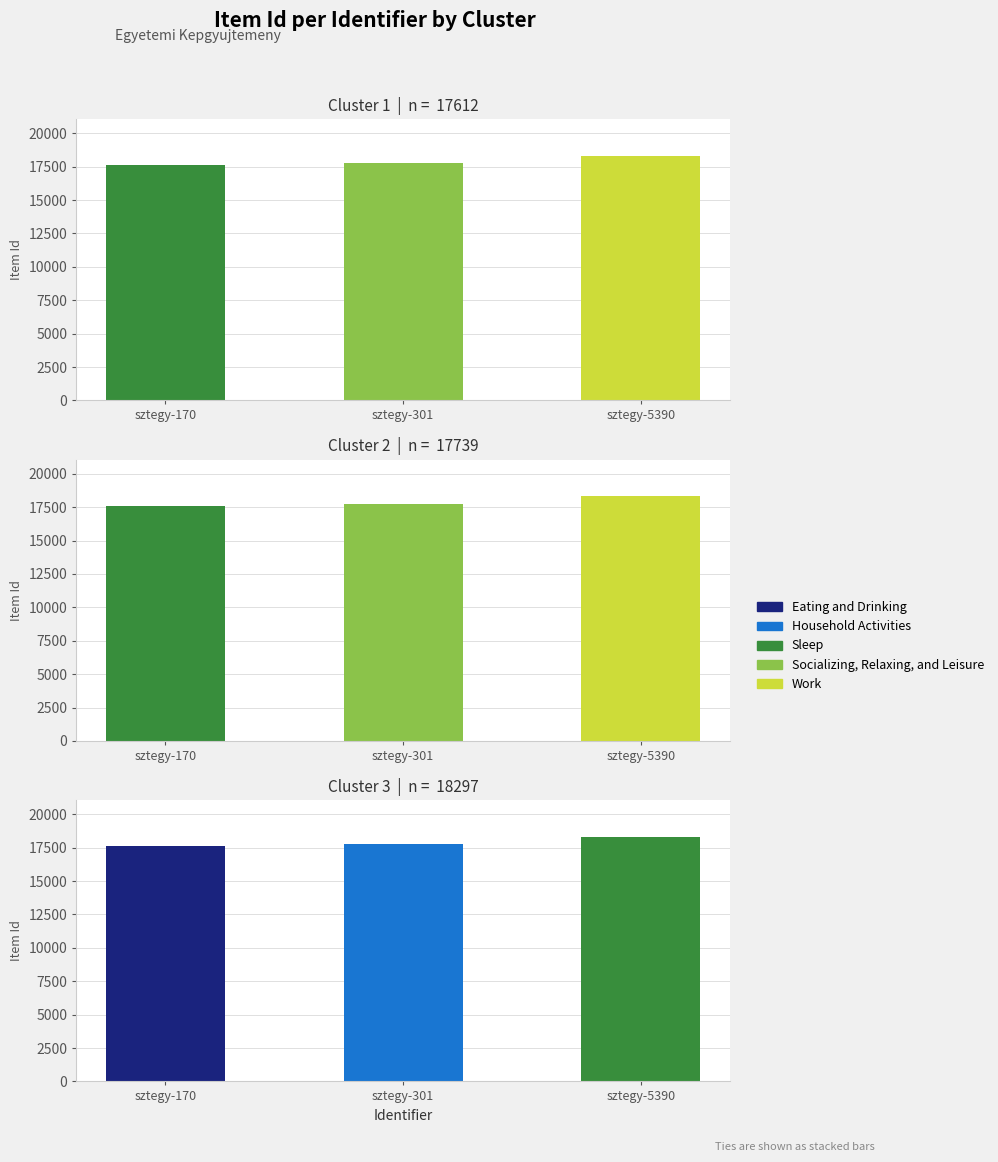

What is the difference between the values at sztegy-170 and sztegy-301?

127